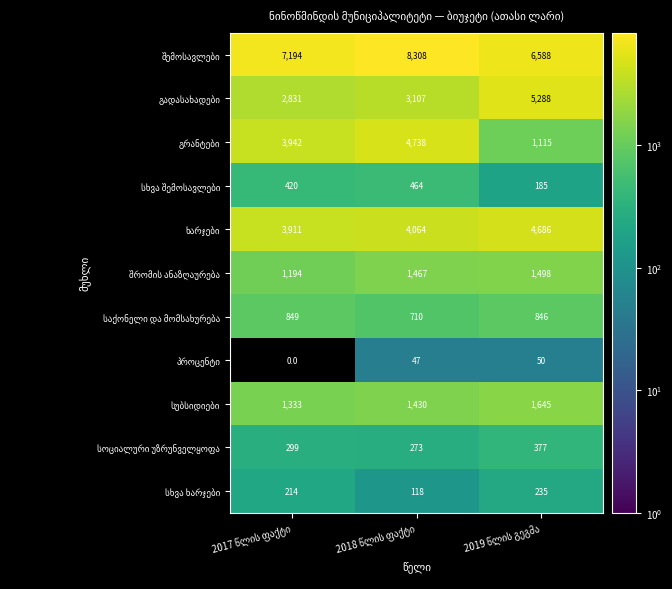

At how many categories does at least one series exceed 2929?

3